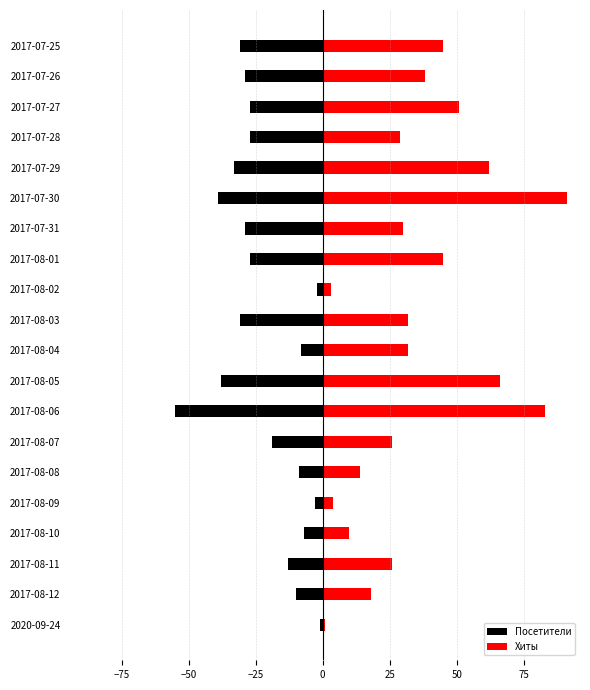

Is the value of Посетители at 2017-07-30 greater than the value of Хиты at 2017-07-31?

No